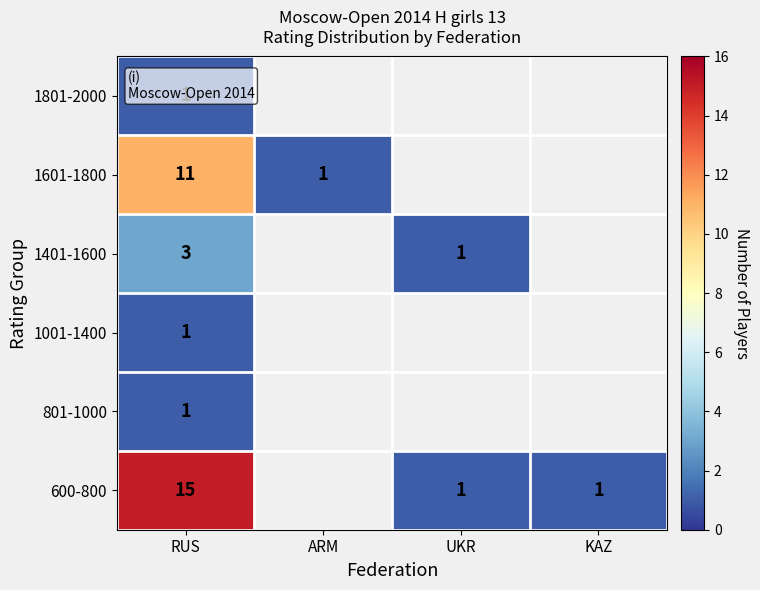

What is the sum of the 1601-1800 values at RUS and ARM?

12